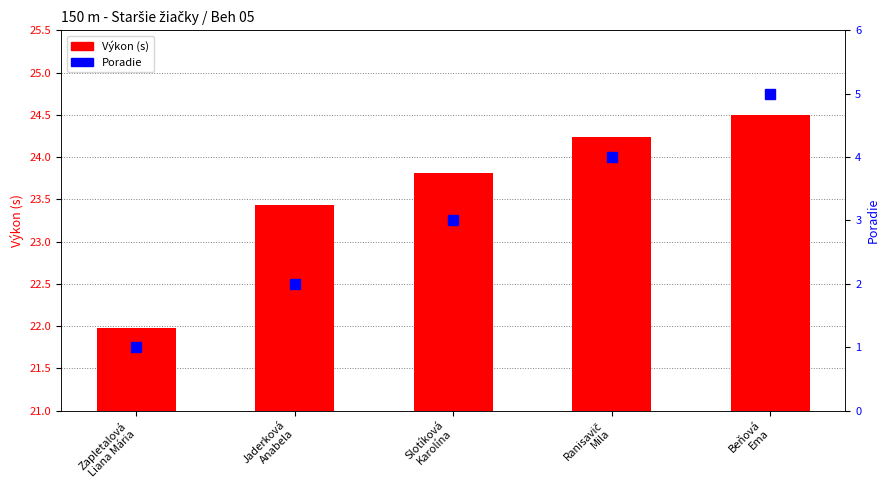

Reading left to right, list all the values displayed in this chart.

Výkon (s): 22.0	23.4	23.8	24.2	24.5
Poradie: 1.0	2.0	3.0	4.0	5.0